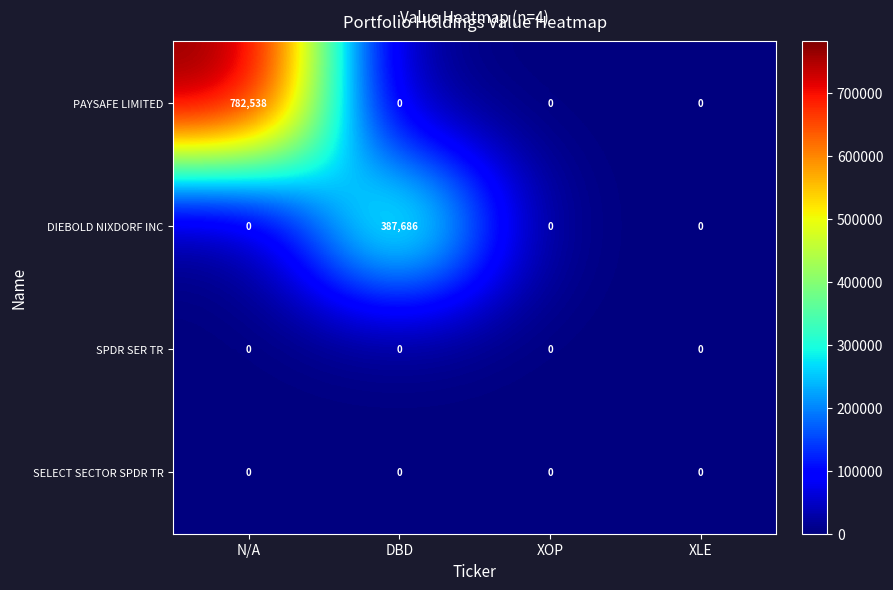

Between DBD and XOP, which series saw the biggest shift?

DIEBOLD NIXDORF INC